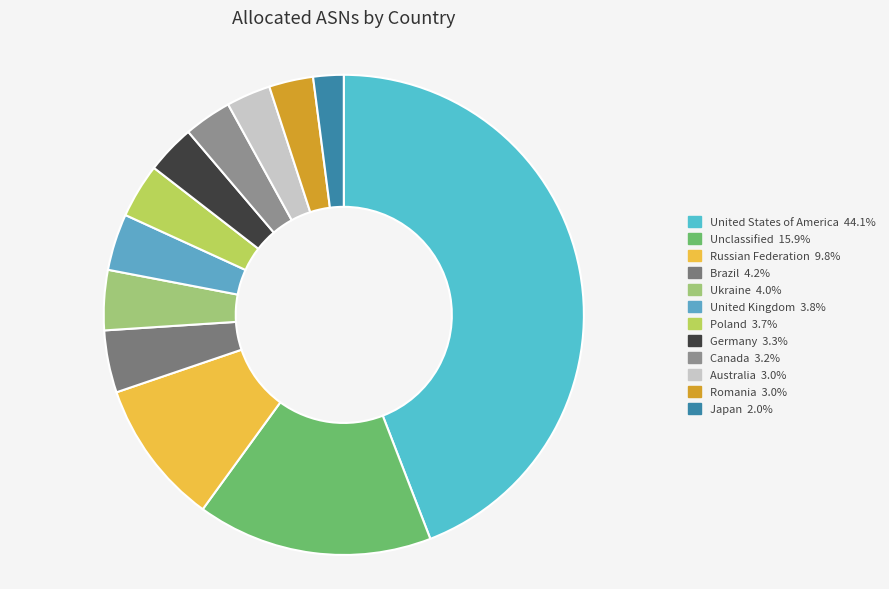

Which category has the biggest portion of the pie?

United States of America